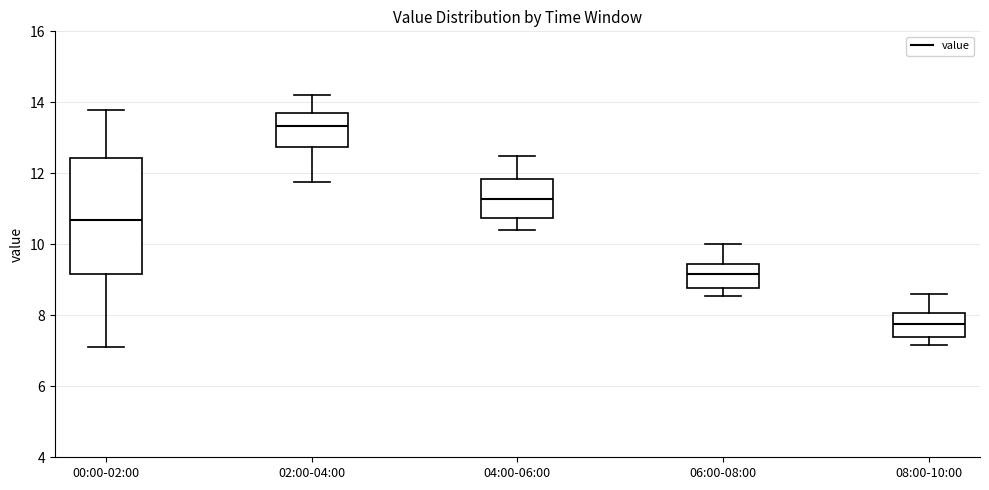

Reading left to right, transcribe this box plot: for each box, give where its median line is, the range the box spans, and where its two whiskers end, as read against the y-axis. The values are not printed on the chart, so give them approximately, as read against the axis.

00:00-02:00: median 10.6, box 9.2 to 12.4, whiskers 7.2 to 13.8
02:00-04:00: median 13.4, box 12.8 to 13.8, whiskers 11.8 to 14.2
04:00-06:00: median 11.2, box 10.8 to 11.8, whiskers 10.4 to 12.6
06:00-08:00: median 9.2, box 8.8 to 9.4, whiskers 8.6 to 10.0
08:00-10:00: median 7.8, box 7.4 to 8.0, whiskers 7.2 to 8.6